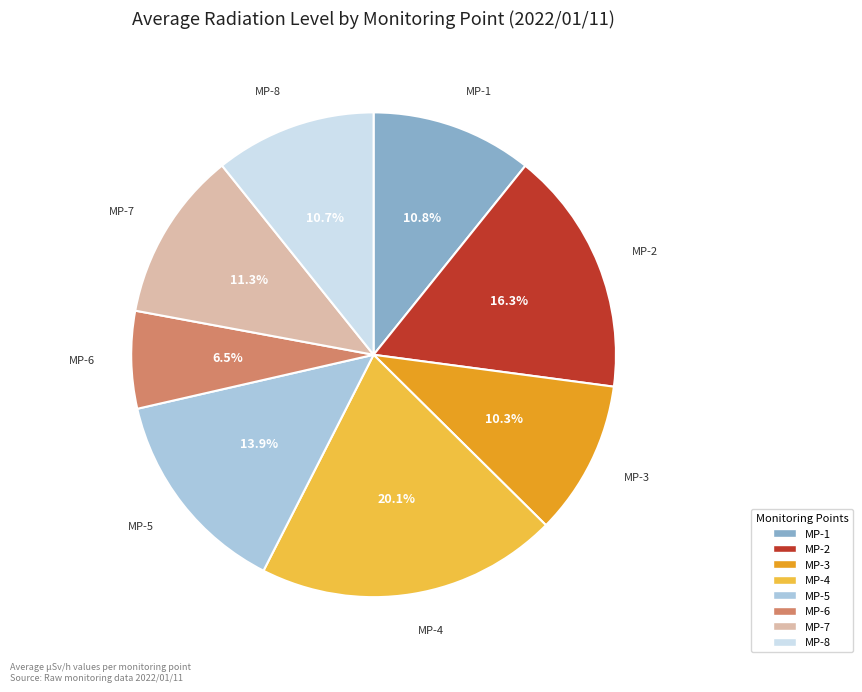

To the nearest percent, what is the combined percentage of MP-6 and MP-7?

18%